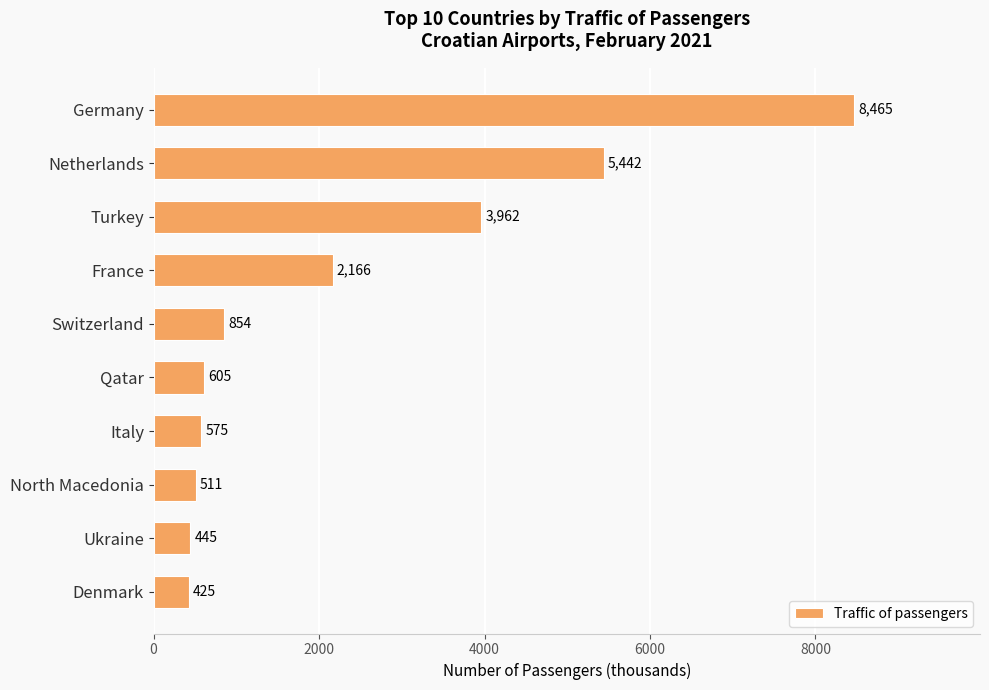

Is it true that the value at North Macedonia is 511?

True